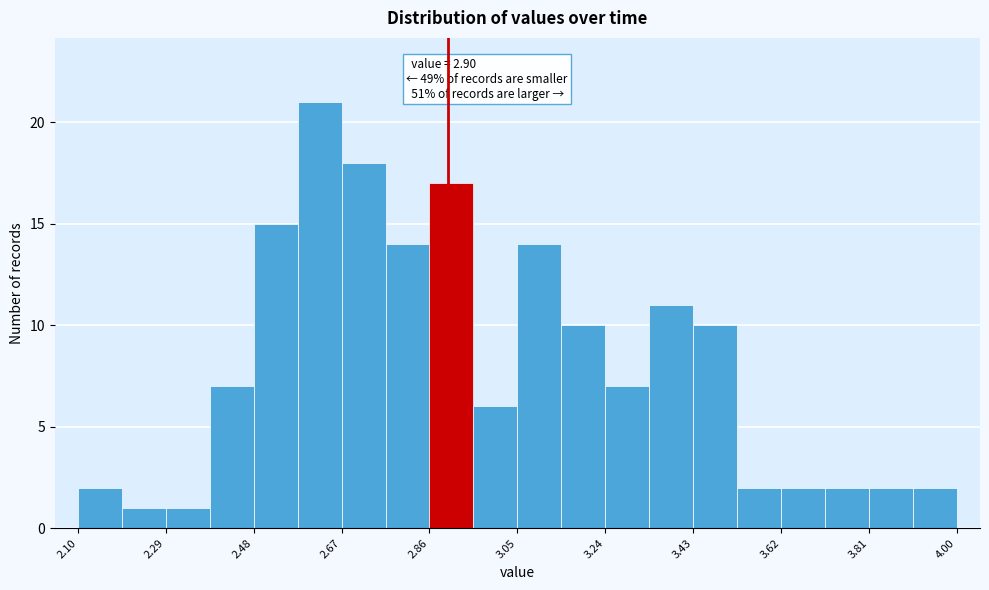

Which range on the x-axis has the tallest bar?

2.575 to 2.670